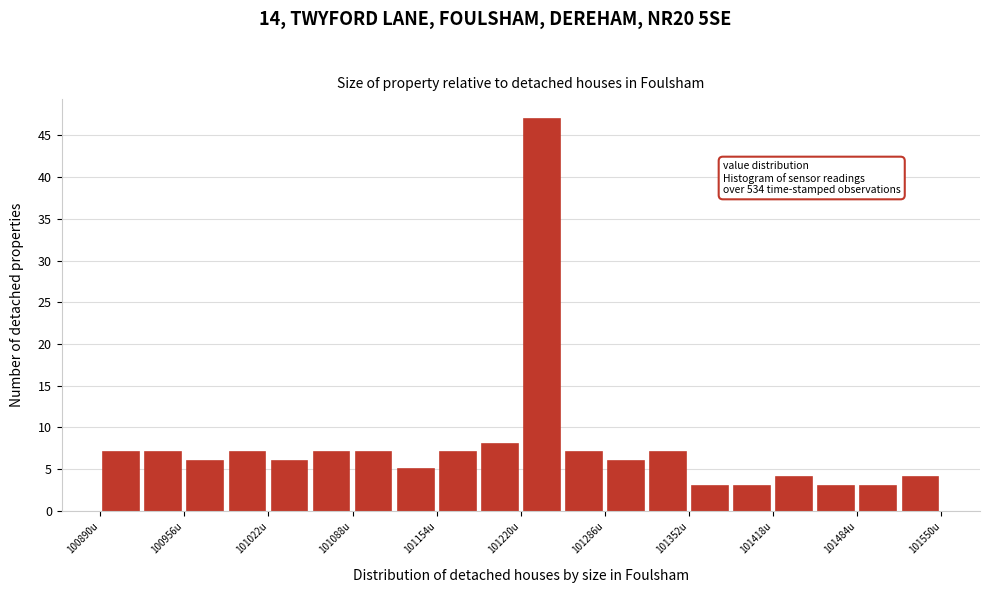

Around what value on the x-axis is the tallest bar? Give the approximate position of its centre, as read against the axis.

101240